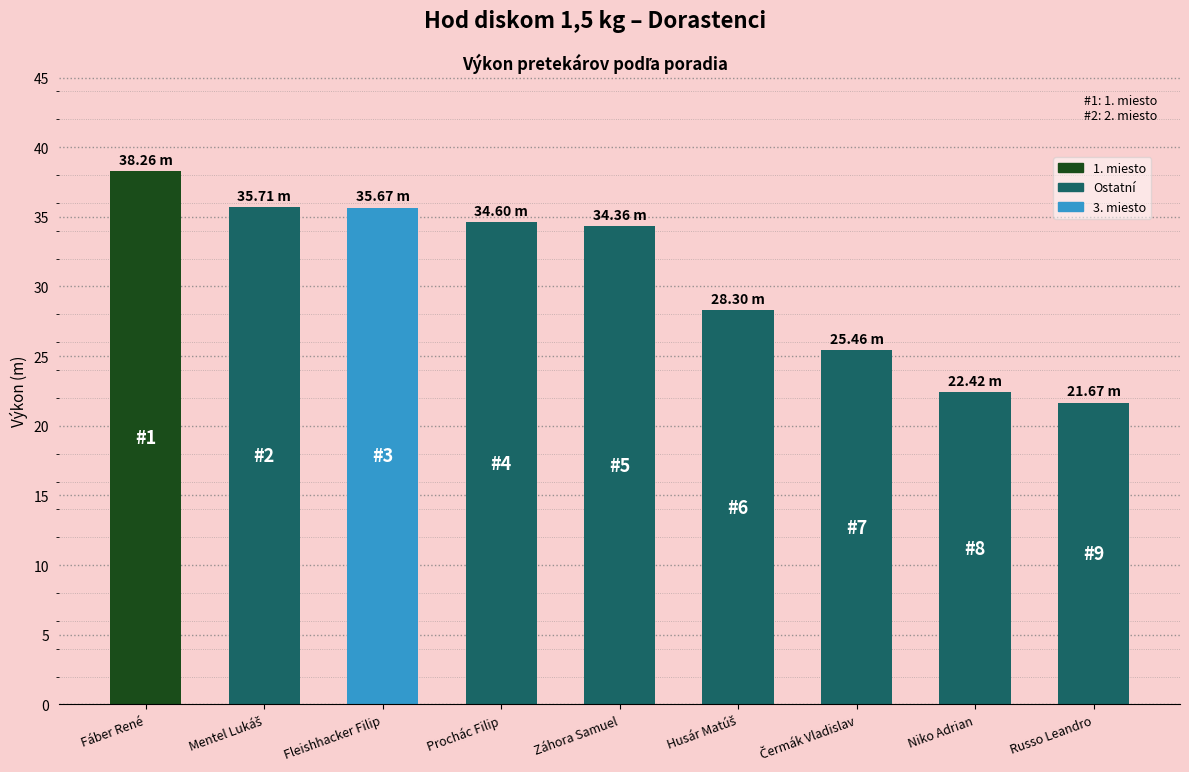

Reading right to left, transcribe all the data shown in this chart.

21.7	22.4	25.5	28.3	34.4	34.6	35.7	35.7	38.3